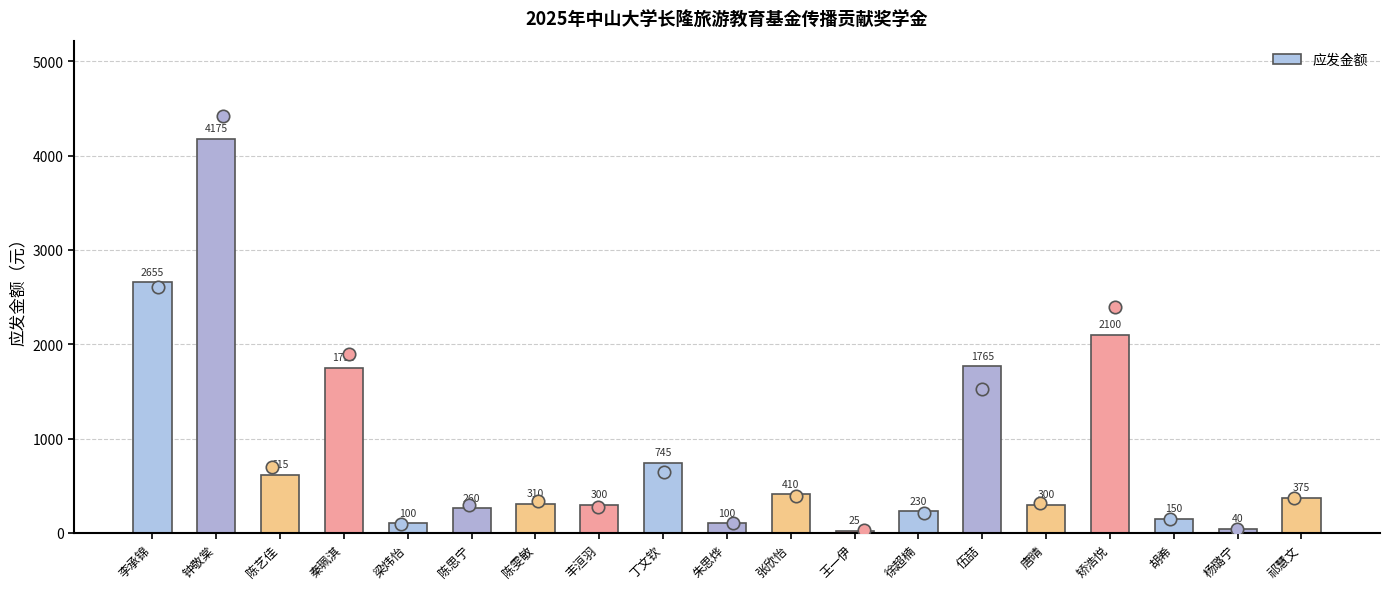

What is the ratio of the value at 祁慧文 to the value at 唐晴?

1.2